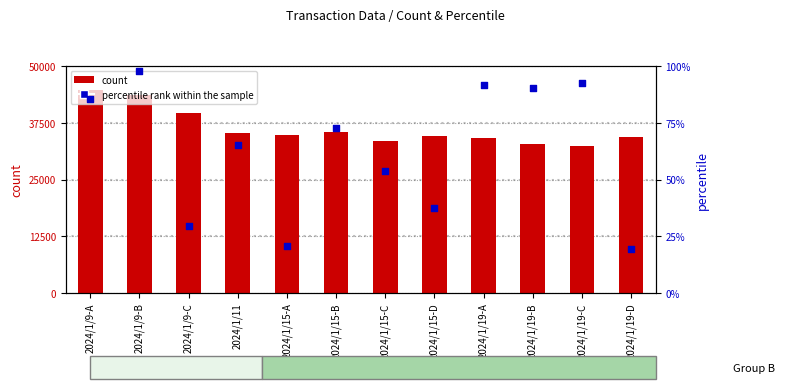

At how many categories does at least one series exceed 35106?

5